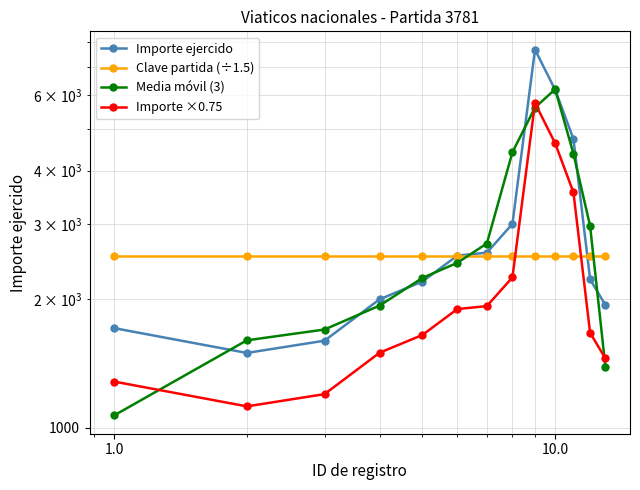

True or false: Media móvil (3) has a value of 1449.8 at 100.0.

False